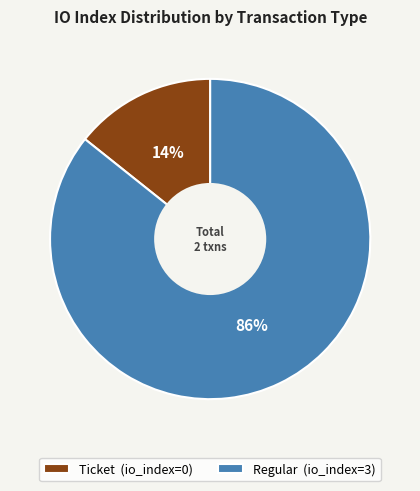

What is the smallest slice in the pie chart?

Ticket (io_index=0)